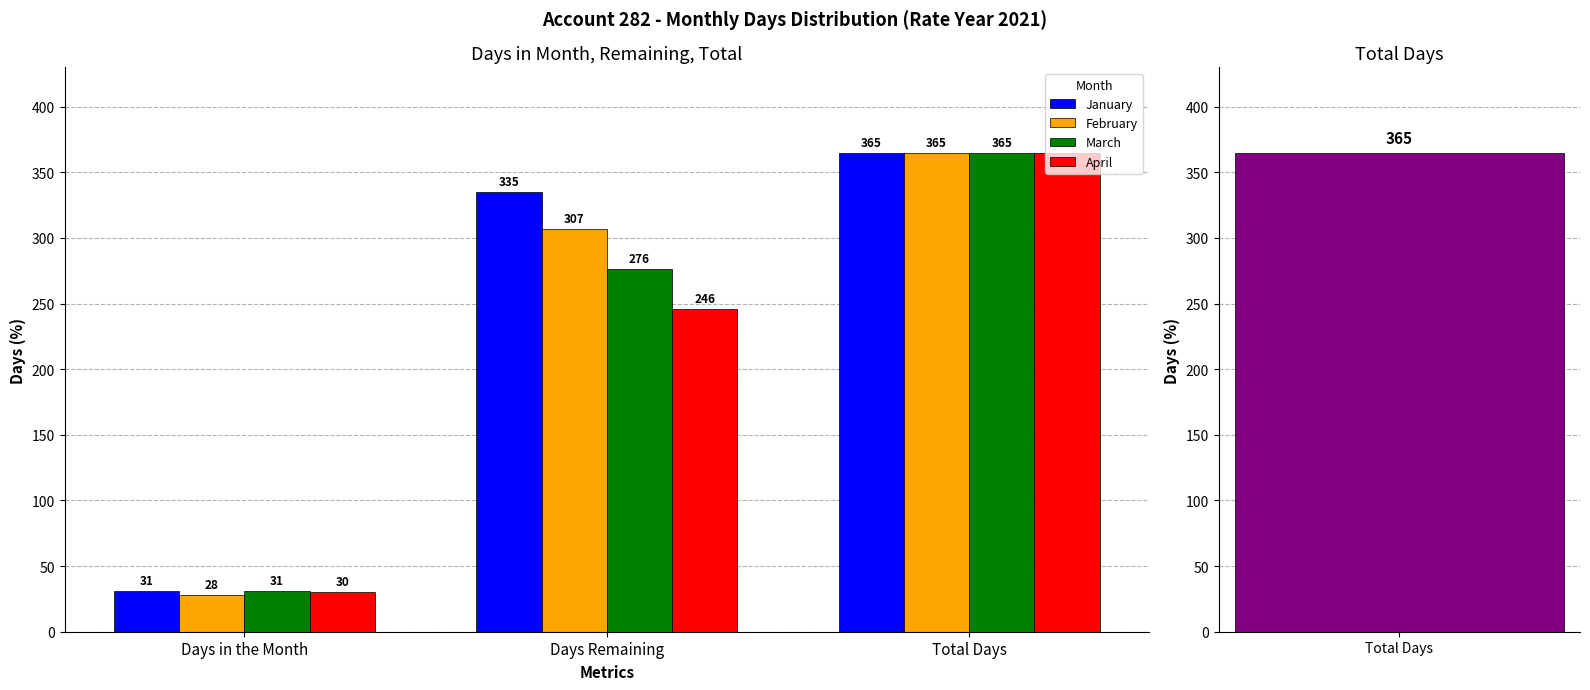

At which label does March reach its peak?

Total Days